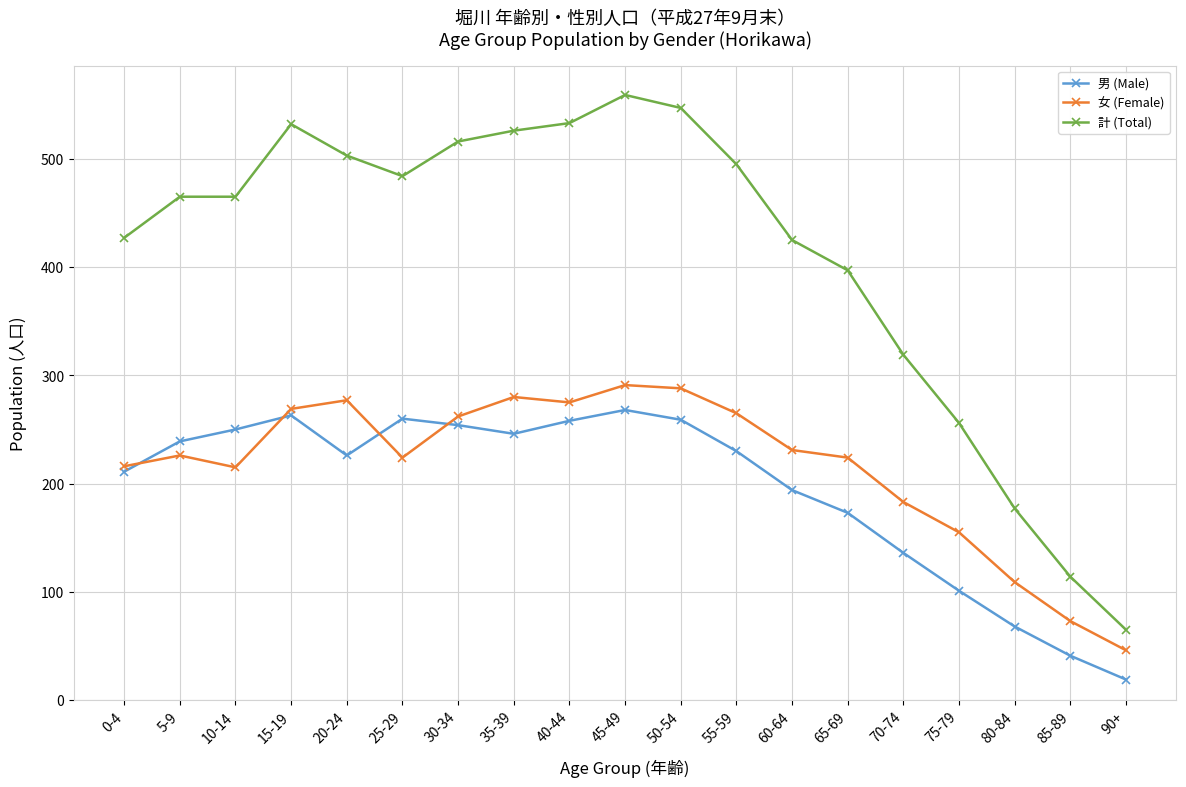

How many interior local valleys does the 女 (Female) series have?

3